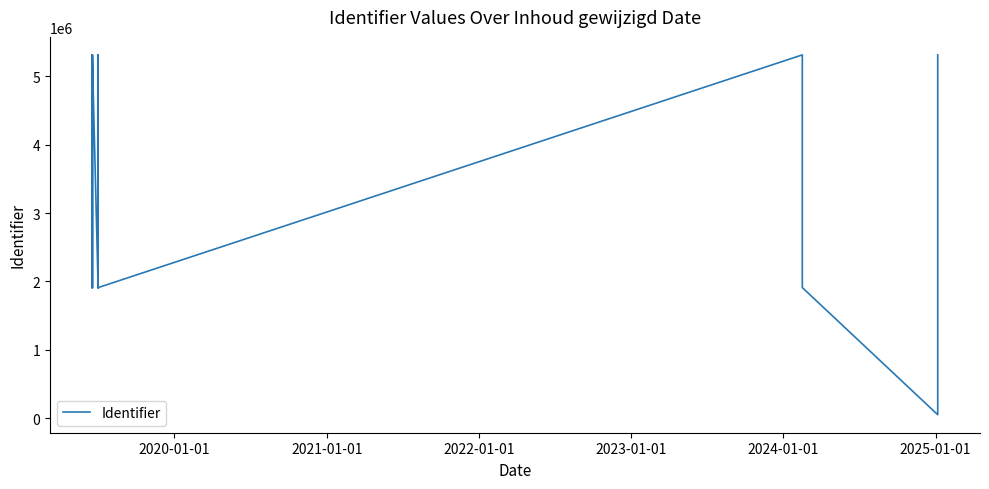

How many values exceed 1910776?

9